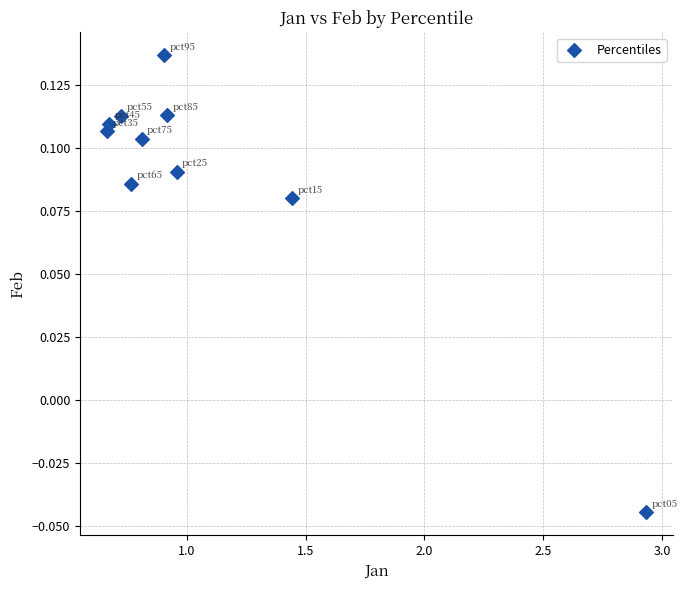

What is the range of X values (max minus min)?

2.3